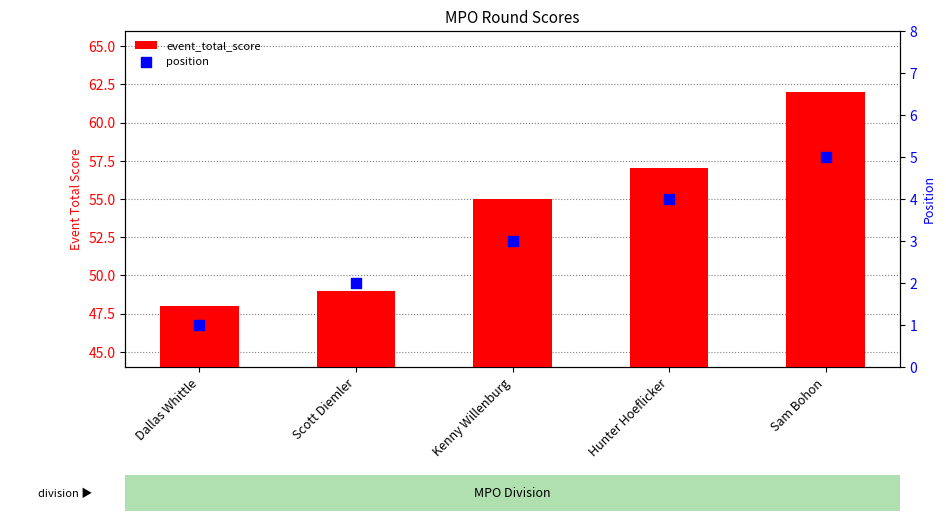

At which category is the sum across all series the highest?

Sam Bohon